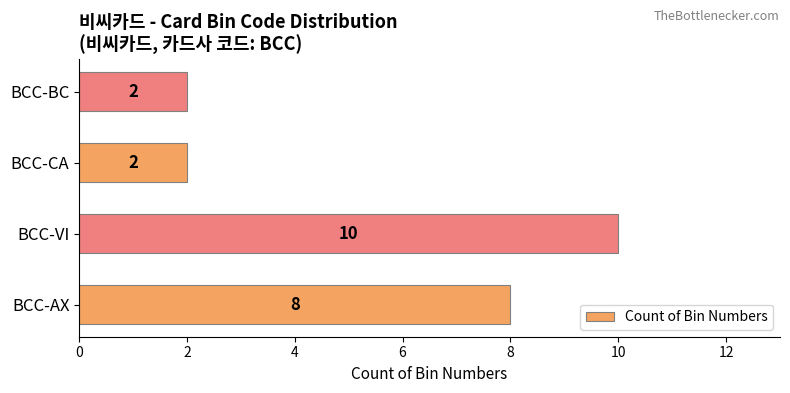

The value at BCC-BC is 2. True or false?

True